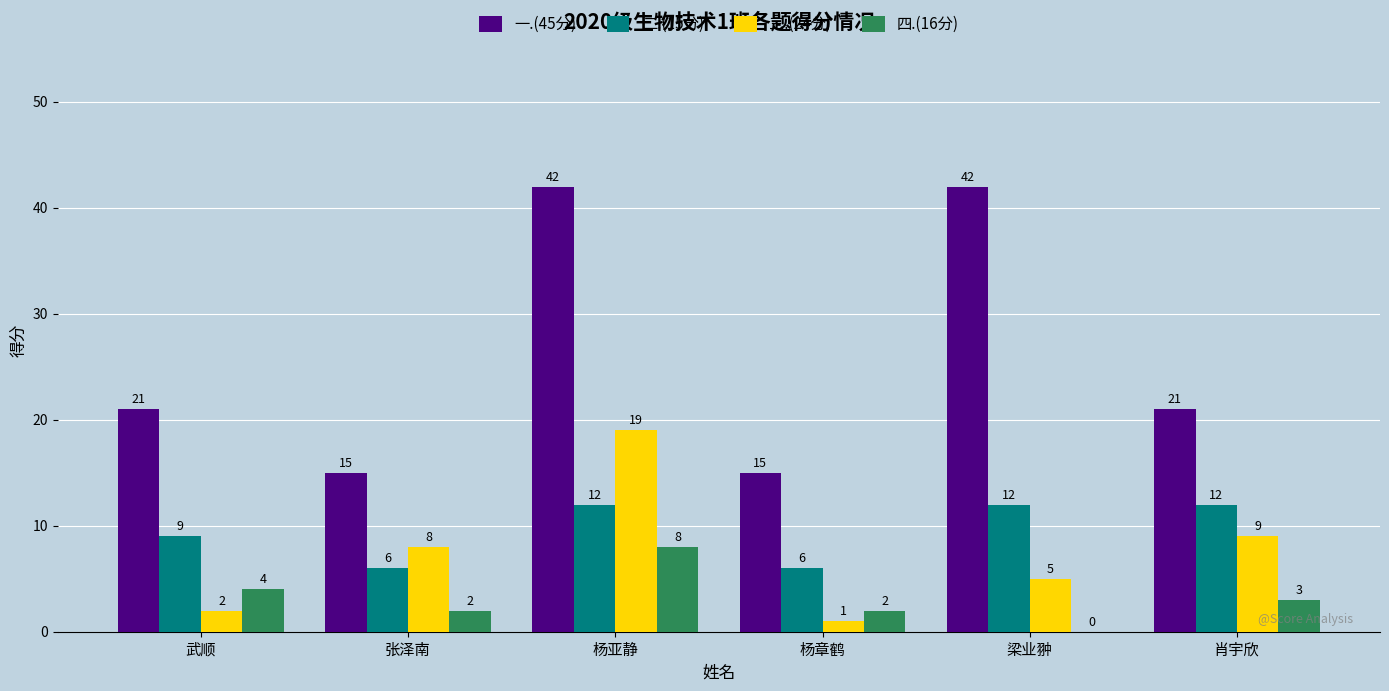

What is the highest value of the 三.(24分) series?

19